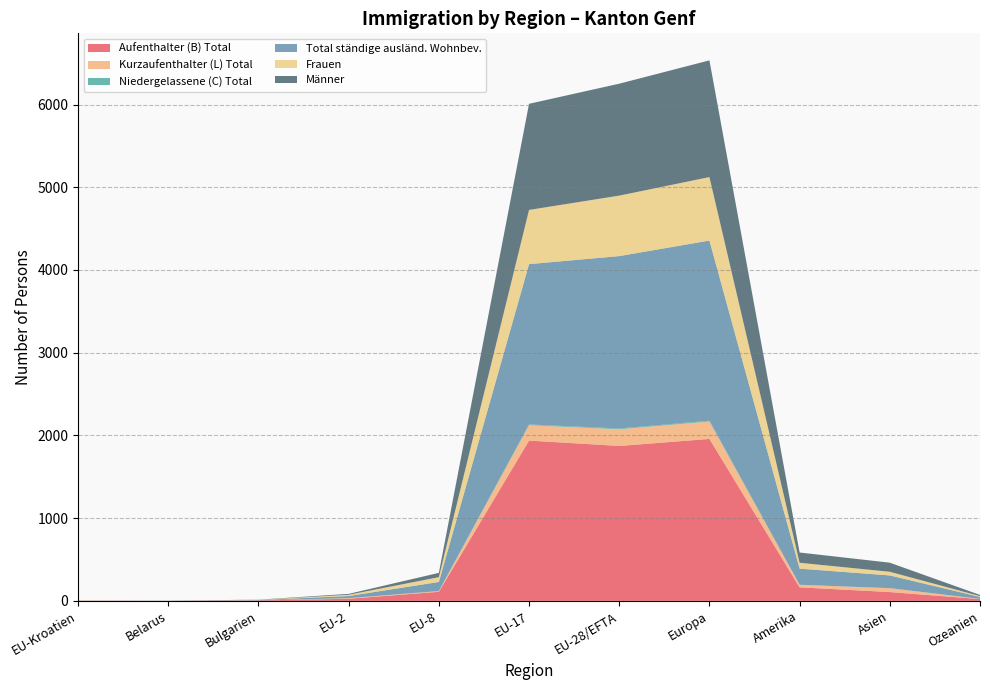

Reading left to right, list all the values displayed in this chart.

Aufenthalter (B) Total: EU-Kroatien=2	Belarus=1	Bulgarien=5	EU-2=26	EU-8=110	EU-17=1938	EU-28/EFTA=1873	Europa=1958	Amerika=164	Asien=107	Ozeanien=22
Kurzaufenthalter (L) Total: EU-Kroatien=0	Belarus=0	Bulgarien=0	EU-2=7	EU-8=9	EU-17=186	EU-28/EFTA=202	Europa=211	Amerika=31	Asien=47	Ozeanien=2
Niedergelassene (C) Total: EU-Kroatien=0	Belarus=0	Bulgarien=0	EU-2=0	EU-8=0	EU-17=9	EU-28/EFTA=9	Europa=9	Amerika=0	Asien=0	Ozeanien=0
Total ständige ausländ. Wohnbev.: EU-Kroatien=2	Belarus=1	Bulgarien=5	EU-2=26	EU-8=110	EU-17=1938	EU-28/EFTA=2084	Europa=2178	Amerika=195	Asien=154	Ozeanien=24
Frauen: EU-Kroatien=2	Belarus=0	Bulgarien=3	EU-2=15	EU-8=58	EU-17=655	EU-28/EFTA=731	Europa=767	Amerika=71	Asien=44	Ozeanien=10
Männer: EU-Kroatien=0	Belarus=1	Bulgarien=2	EU-2=11	EU-8=52	EU-17=1283	EU-28/EFTA=1353	Europa=1411	Amerika=124	Asien=110	Ozeanien=14